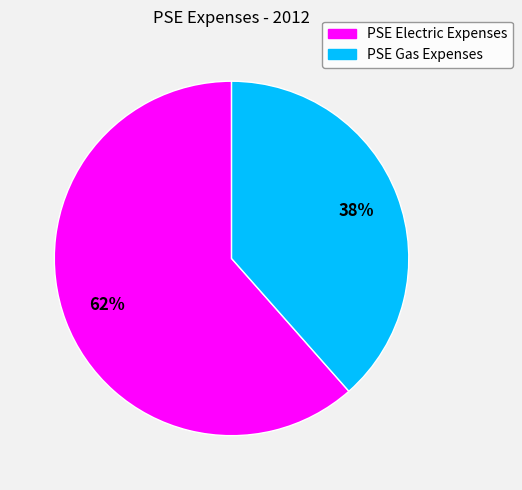

Is there a majority slice in this chart?

Yes